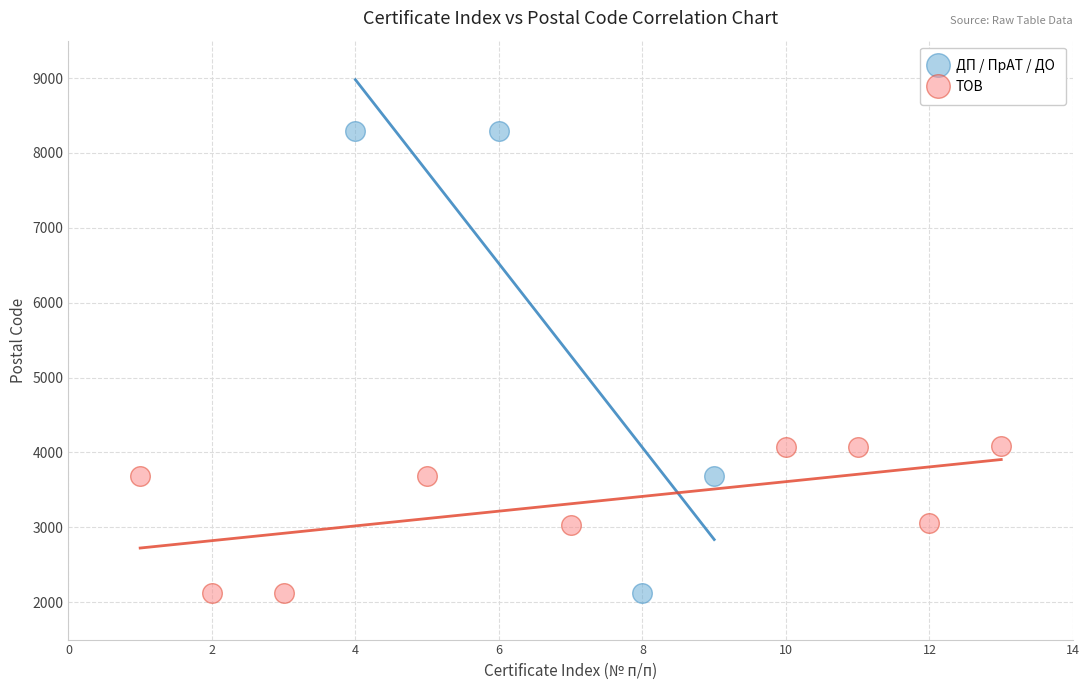

What are all the series names shown in the legend?

ДП / ПрАТ / ДО, ТОВ